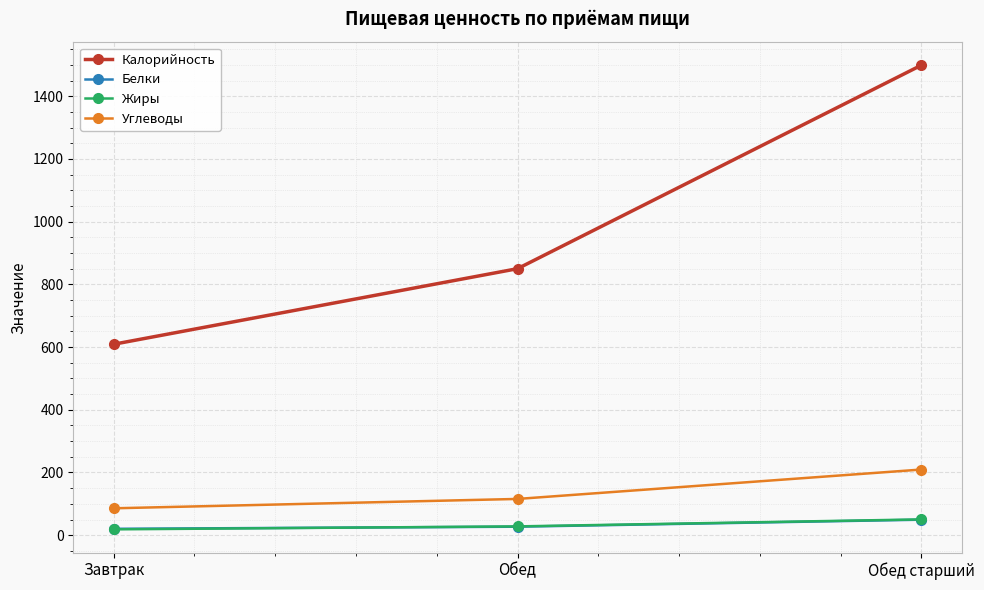

What position from the right is Обед?

2